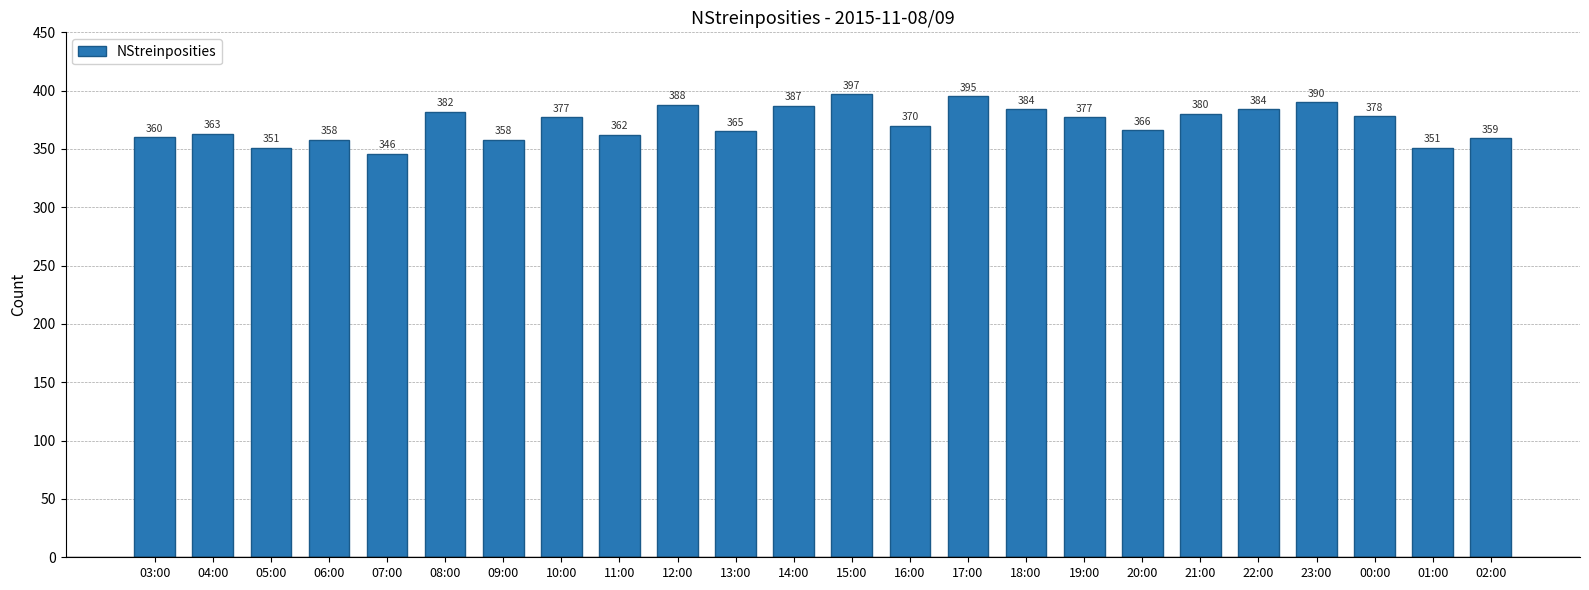

What position from the left is 15:00?

13